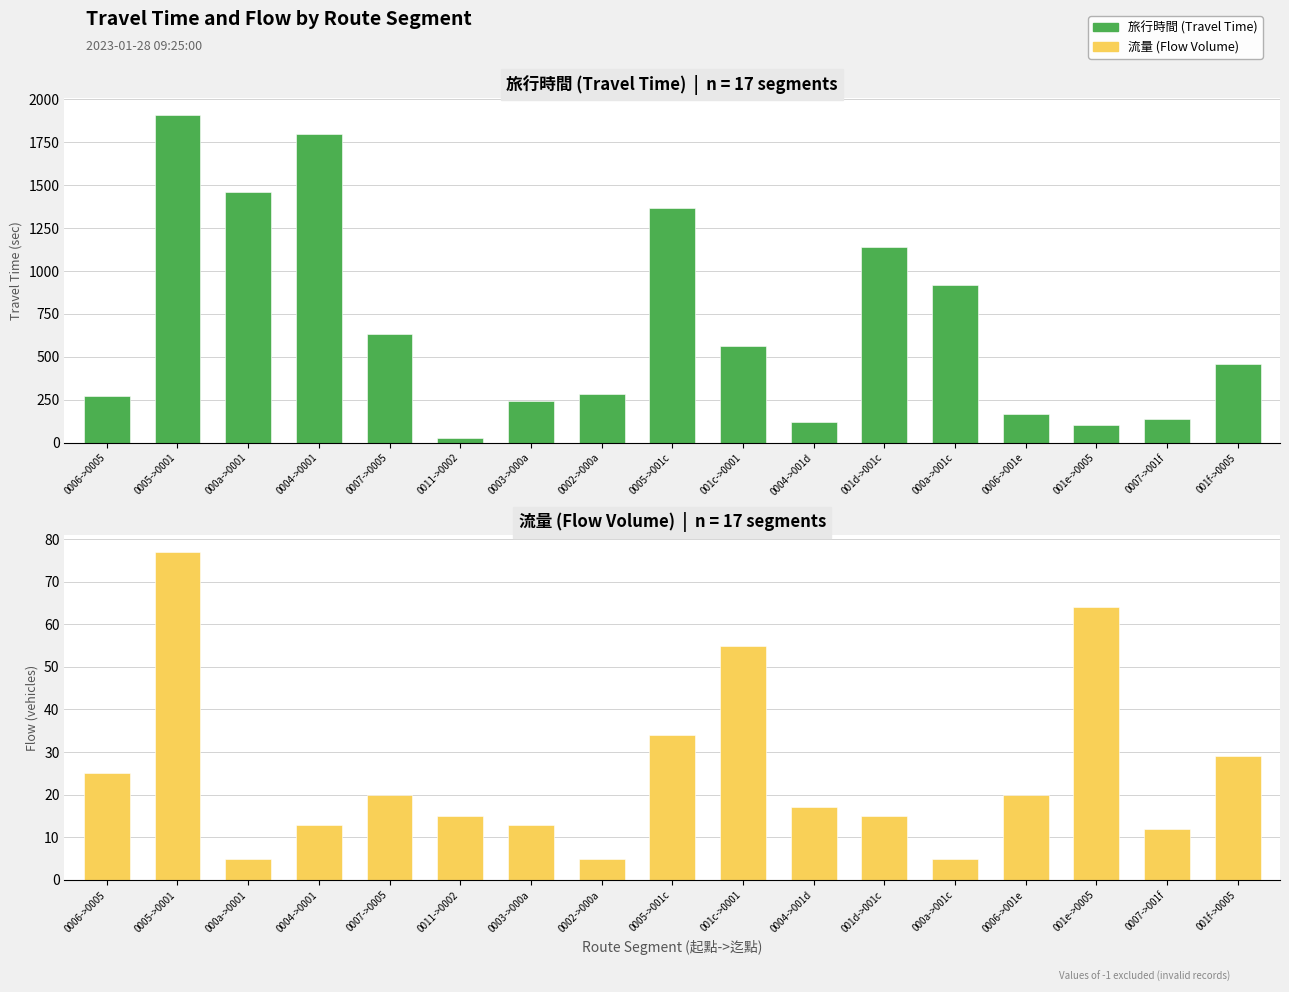

What is the sum of the 流量 values at 0006->0005 and 0007->0005?

45